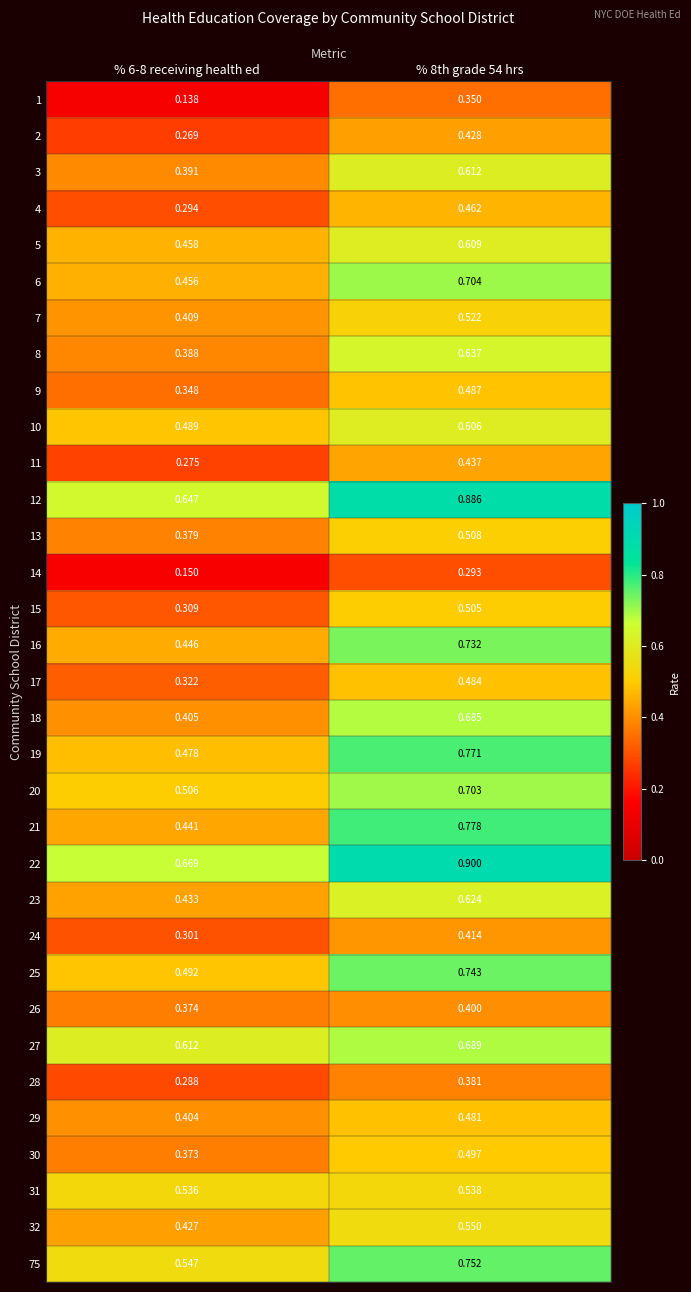

Which series has the largest total across all categories?

22